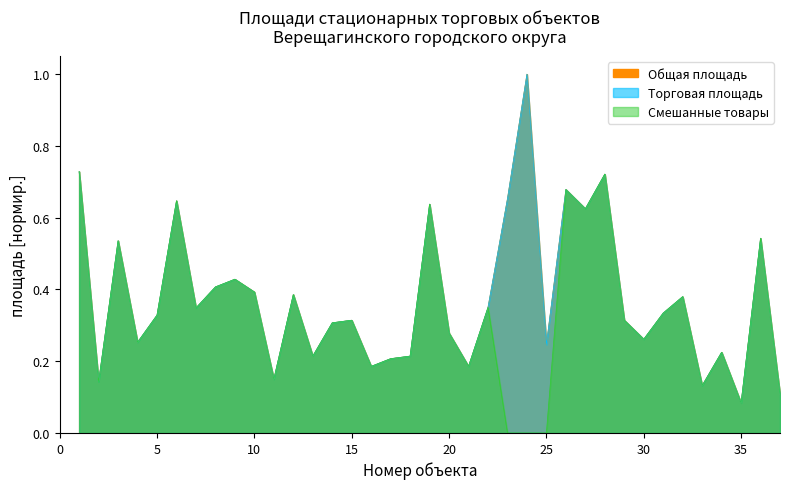

True or false: Смешанные товары and Торговая площадь intersect in this chart.

False